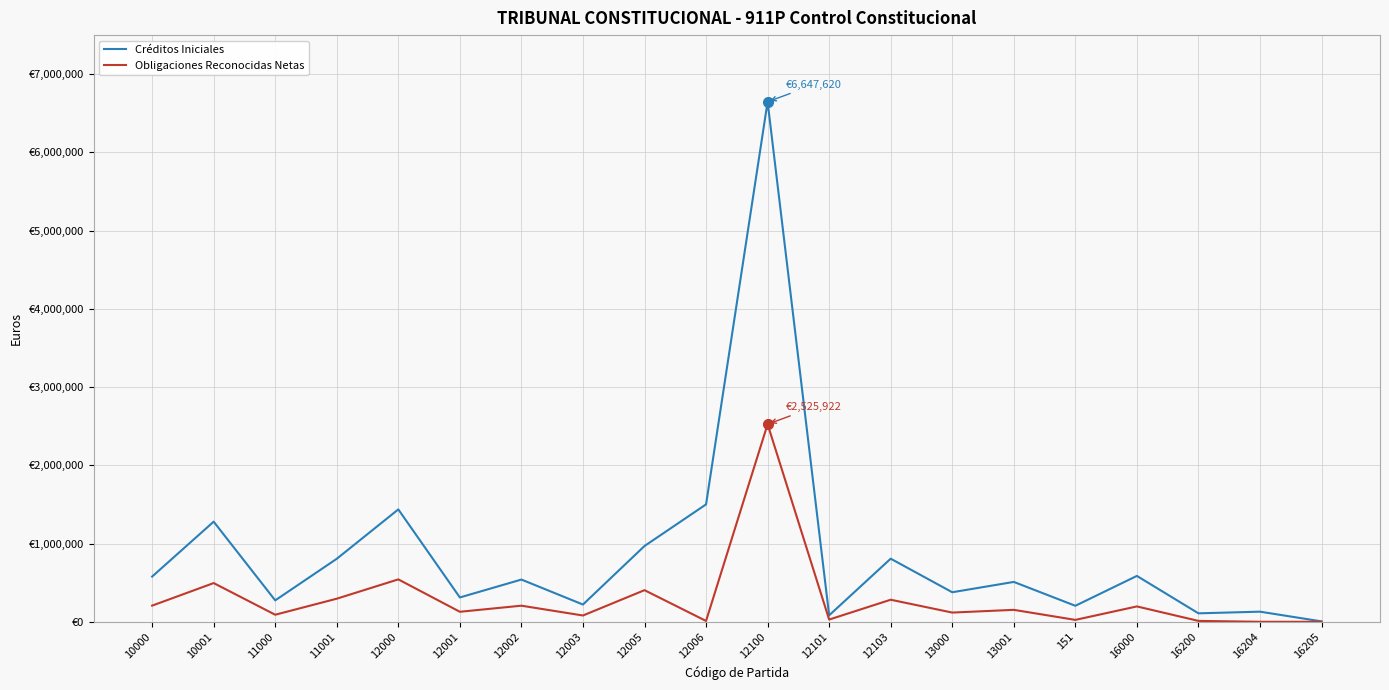

What is the label of the 2nd point from the left?

10001